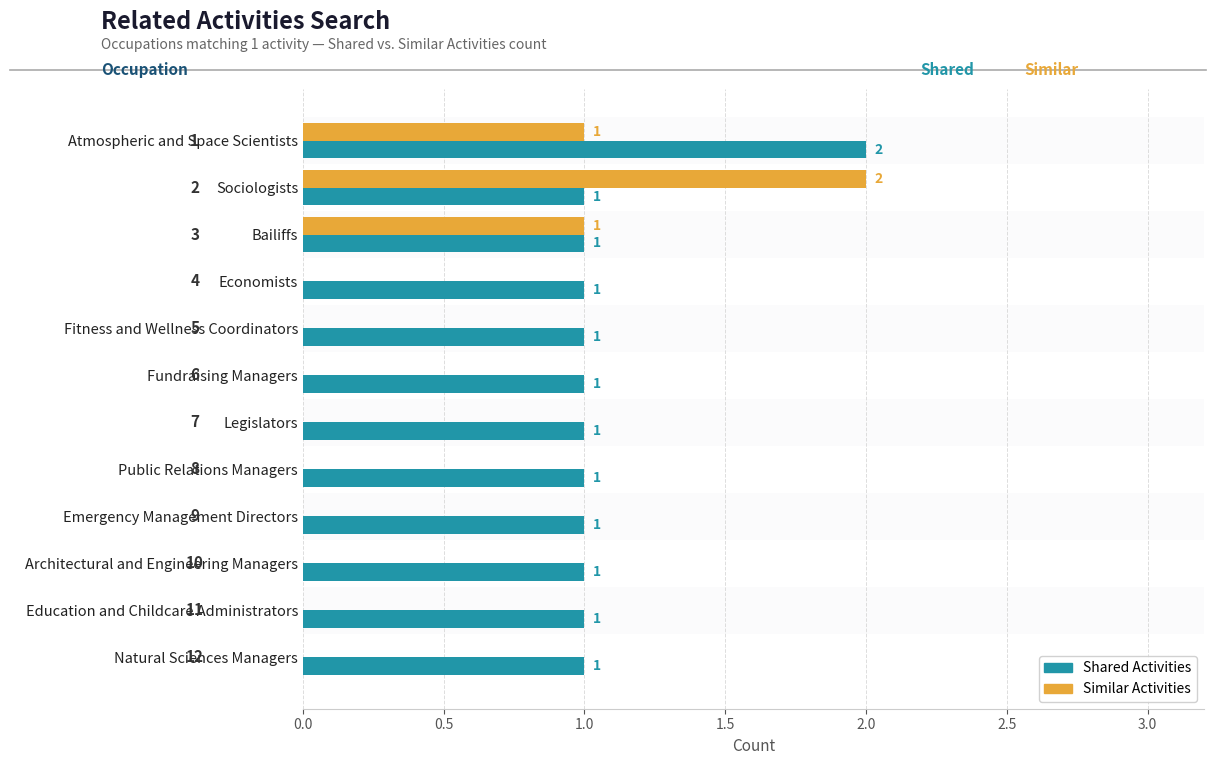

Reading left to right, extract all data points from this chart.

Shared Activities: 2	1	1	1	1	1	1	1	1	1	1	1
Similar Activities: 1	2	1	0	0	0	0	0	0	0	0	0